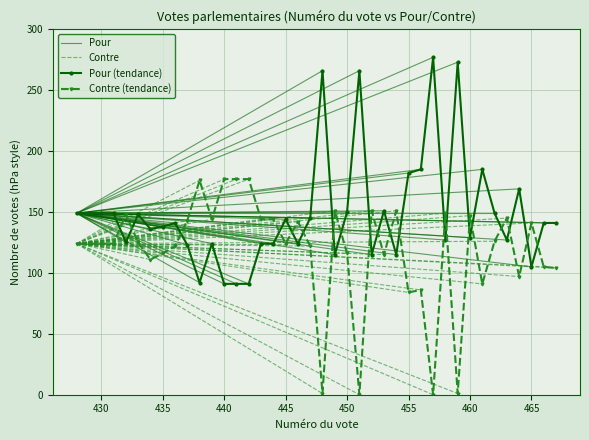

Reading left to right, extract all data points from this chart.

Pour: 467=141	466=141	465=105	464=169	463=127	462=149	461=185	460=129	459=273	458=127	457=277	456=185	455=182	454=115	453=151	452=115	451=266	450=150	449=115	448=266	447=145	446=124	445=144	444=124	443=124	442=91	441=91	440=91	439=124	438=92	437=123	436=141	435=138	434=136	433=148	432=125	431=149	430=149	429=149	428=149
Contre: 467=104	466=105	465=141	464=97	463=145	462=126	461=91	460=147	459=1	458=149	457=0	456=86	455=84	454=151	453=115	452=151	451=0	450=116	449=151	448=1	447=122	446=142	445=124	444=144	443=144	442=177	441=177	440=177	439=144	438=176	437=143	436=122	435=116	434=111	433=125	432=148	431=124	430=124	429=124	428=124